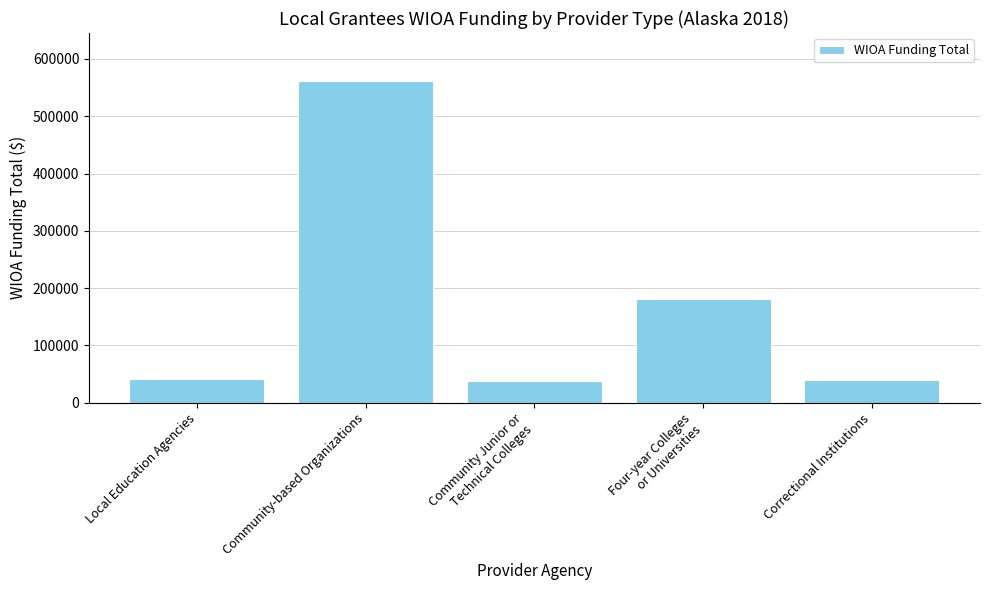

Approximately how many times larger is the value at Community-based Organizations compared to Correctional Institutions?

14.0